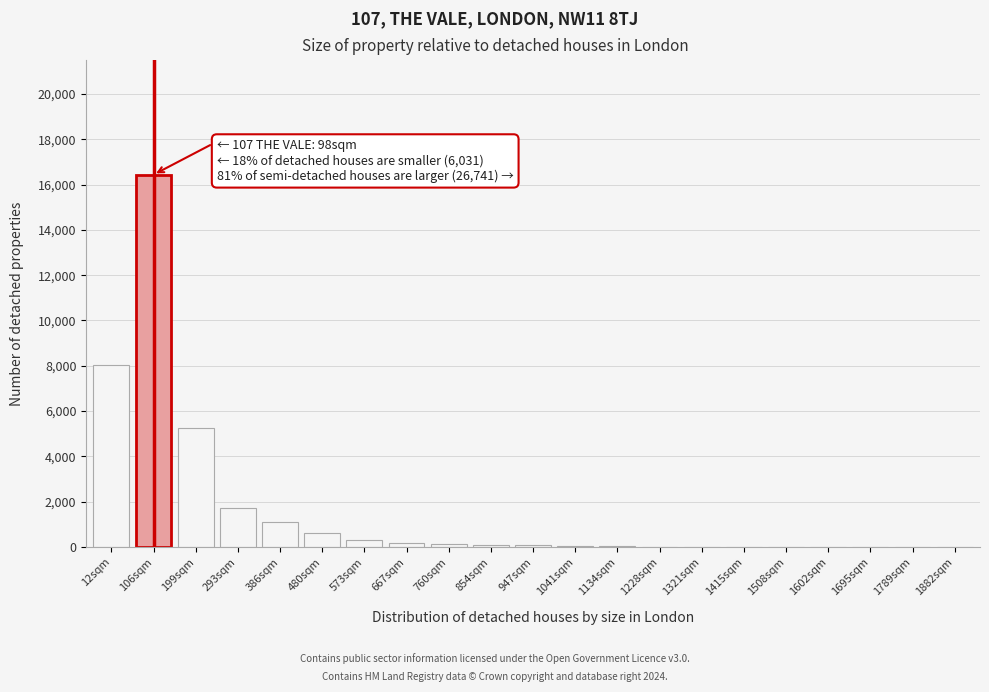

What is the change in value from 12sqm to 293sqm?

-6299